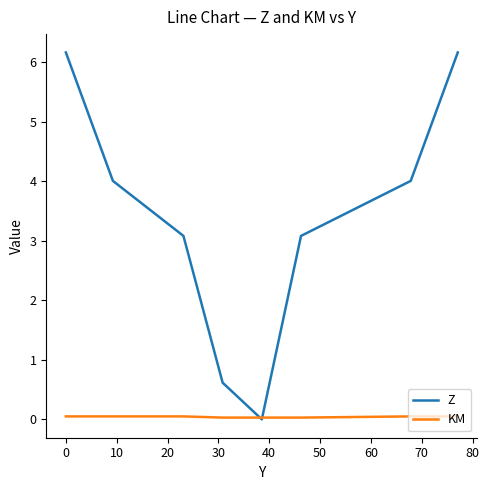

Which series has the largest range (max minus min)?

Z